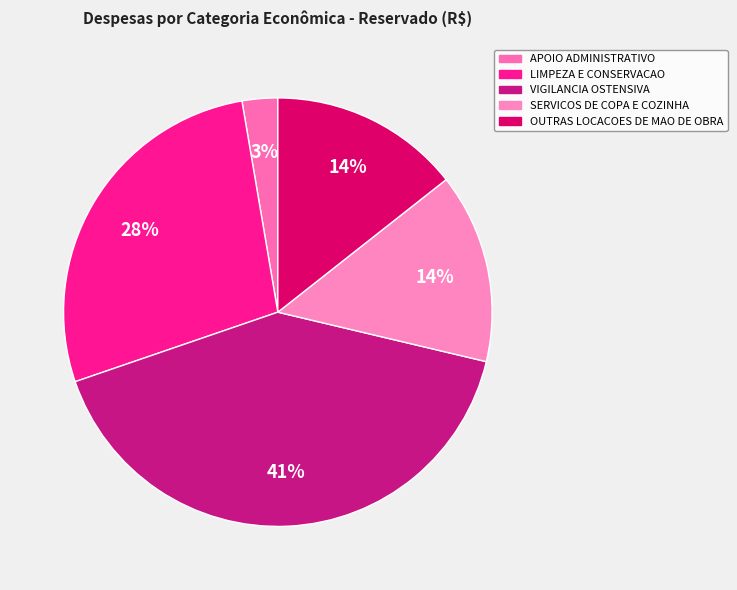

True or false: OUTRAS LOCACOES DE MAO DE OBRA accounts for 1% of the total.

False